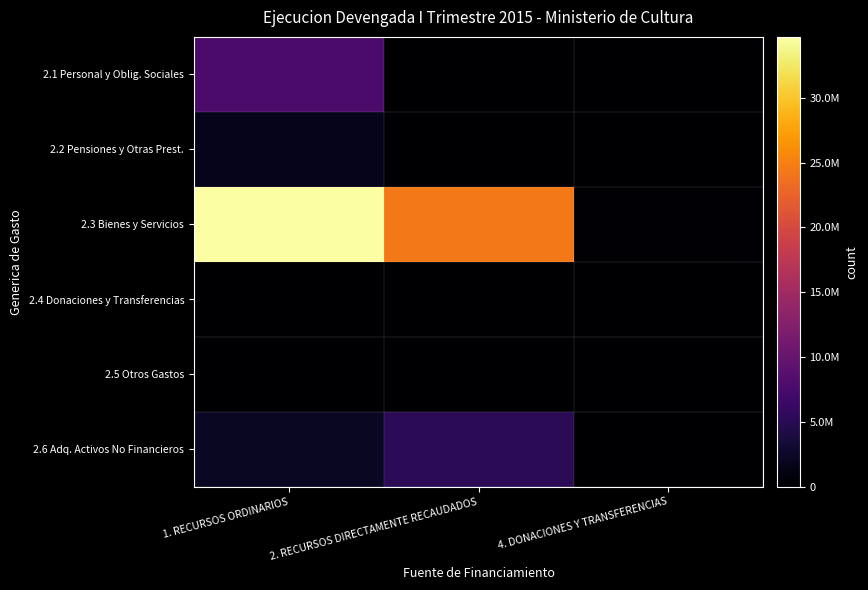

Which series has the largest range (max minus min)?

2.3 Bienes y Servicios